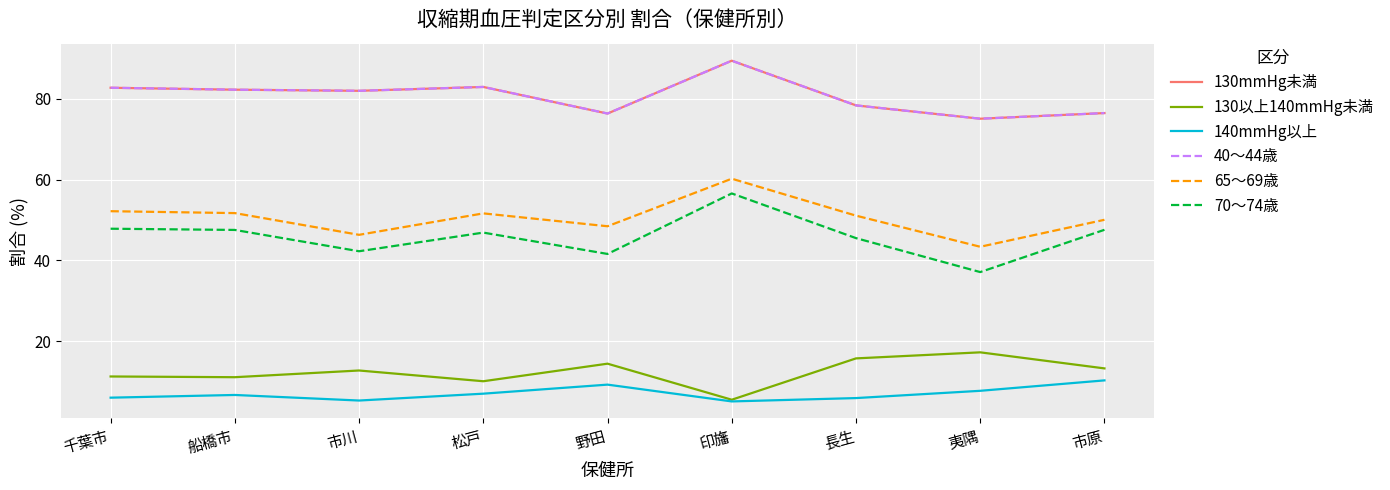

Does the chart display data point markers on the line(s)?

No